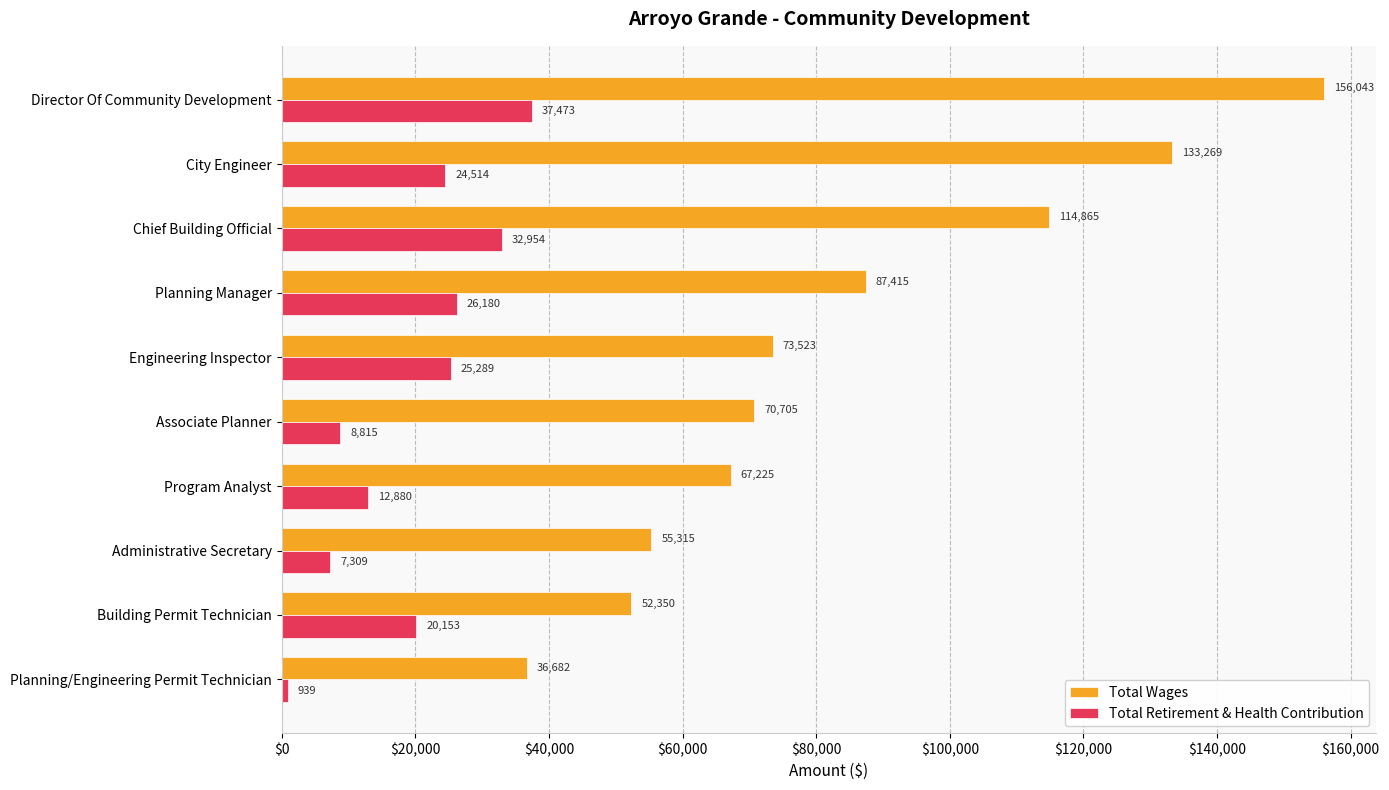

Which category has the lowest value in the Total Retirement & Health Contribution series?

Planning/Engineering Permit Technician